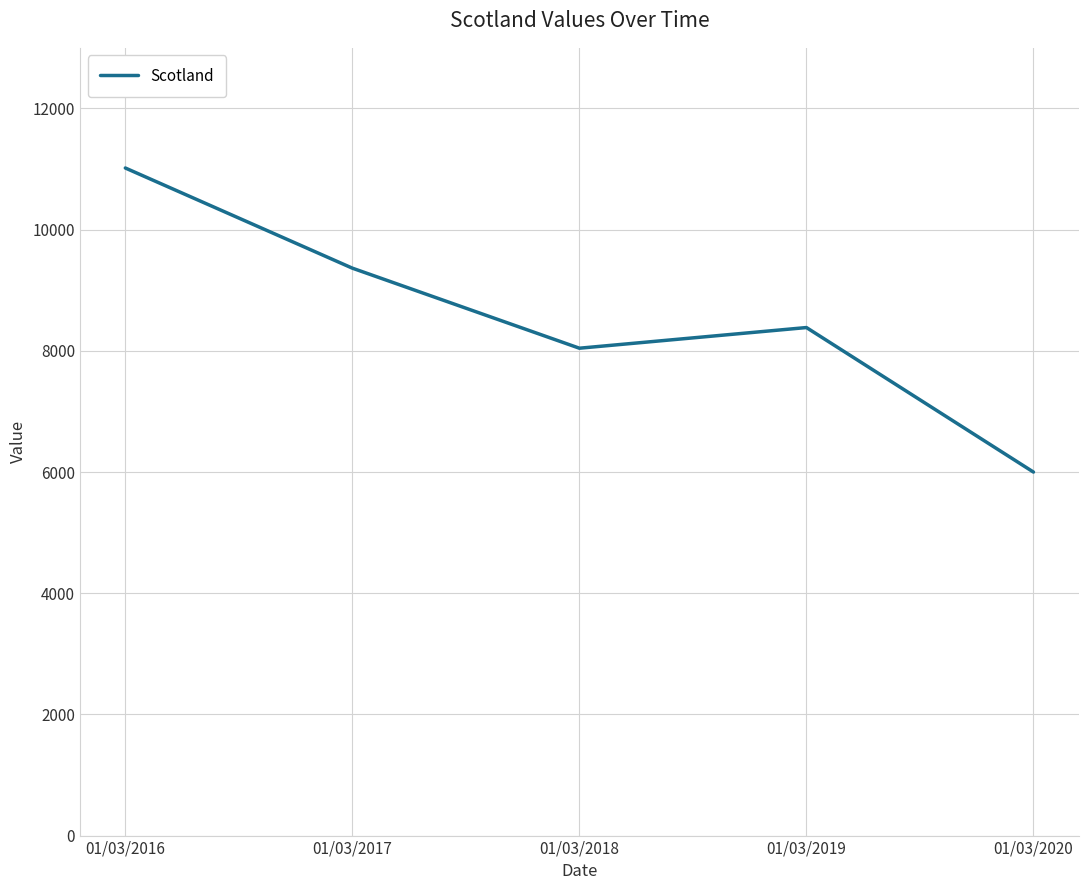

The value at 01/03/2017 is 9364. True or false?

True